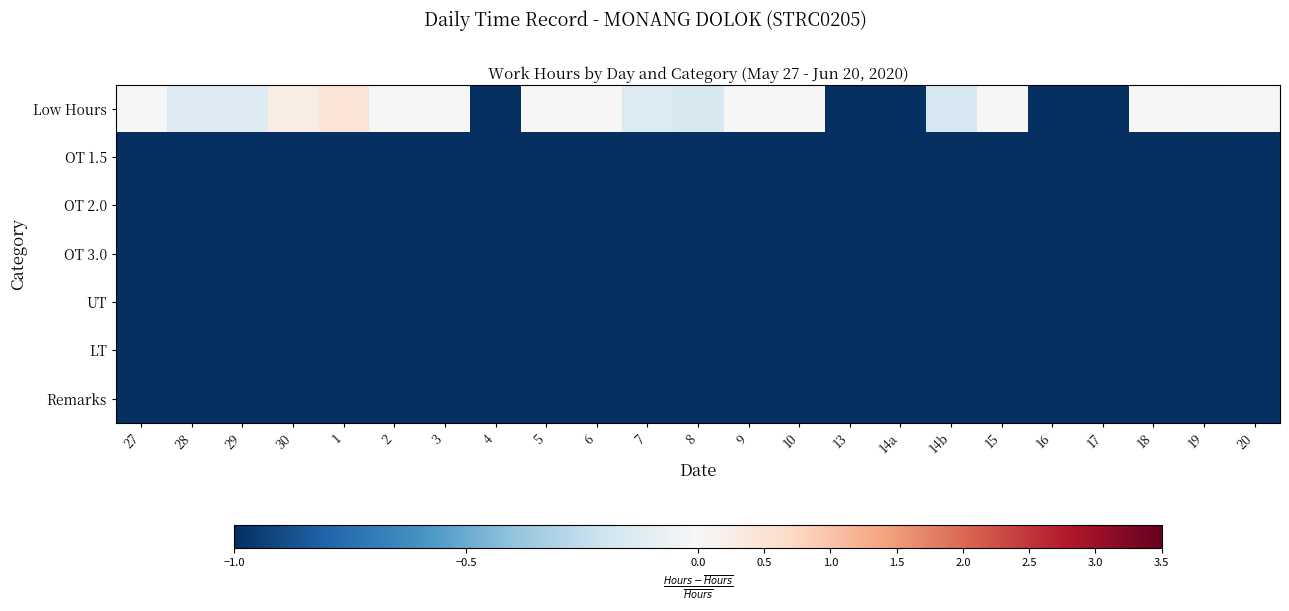

Reading left to right, transcribe all the data shown in this chart.

Low Hours: 27=-0.0	28=-0.1	29=-0.1	30=0.3	1=0.5	2=-0.0	3=-0.0	4=-1.0	5=-0.0	6=-0.0	7=-0.1	8=-0.2	9=0.0	10=-0.0	13=-1.0	14a=-1.0	14b=-0.2	15=0.0	16=-1.0	17=-1.0	18=0.0	19=-0.0	20=-0.0
OT 1.5: 27=-1.0	28=-1.0	29=-1.0	30=-1.0	1=-1.0	2=-1.0	3=-1.0	4=-1.0	5=-1.0	6=-1.0	7=-1.0	8=-1.0	9=-1.0	10=-1.0	13=-1.0	14a=-1.0	14b=-1.0	15=-1.0	16=-1.0	17=-1.0	18=-1.0	19=-1.0	20=-1.0
OT 2.0: 27=-1.0	28=-1.0	29=-1.0	30=-1.0	1=-1.0	2=-1.0	3=-1.0	4=-1.0	5=-1.0	6=-1.0	7=-1.0	8=-1.0	9=-1.0	10=-1.0	13=-1.0	14a=-1.0	14b=-1.0	15=-1.0	16=-1.0	17=-1.0	18=-1.0	19=-1.0	20=-1.0
OT 3.0: 27=-1.0	28=-1.0	29=-1.0	30=-1.0	1=-1.0	2=-1.0	3=-1.0	4=-1.0	5=-1.0	6=-1.0	7=-1.0	8=-1.0	9=-1.0	10=-1.0	13=-1.0	14a=-1.0	14b=-1.0	15=-1.0	16=-1.0	17=-1.0	18=-1.0	19=-1.0	20=-1.0
UT: 27=-1.0	28=-1.0	29=-1.0	30=-1.0	1=-1.0	2=-1.0	3=-1.0	4=-1.0	5=-1.0	6=-1.0	7=-1.0	8=-1.0	9=-1.0	10=-1.0	13=-1.0	14a=-1.0	14b=-1.0	15=-1.0	16=-1.0	17=-1.0	18=-1.0	19=-1.0	20=-1.0
LT: 27=-1.0	28=-1.0	29=-1.0	30=-1.0	1=-1.0	2=-1.0	3=-1.0	4=-1.0	5=-1.0	6=-1.0	7=-1.0	8=-1.0	9=-1.0	10=-1.0	13=-1.0	14a=-1.0	14b=-1.0	15=-1.0	16=-1.0	17=-1.0	18=-1.0	19=-1.0	20=-1.0
Remarks: 27=-1.0	28=-1.0	29=-1.0	30=-1.0	1=-1.0	2=-1.0	3=-1.0	4=-1.0	5=-1.0	6=-1.0	7=-1.0	8=-1.0	9=-1.0	10=-1.0	13=-1.0	14a=-1.0	14b=-1.0	15=-1.0	16=-1.0	17=-1.0	18=-1.0	19=-1.0	20=-1.0